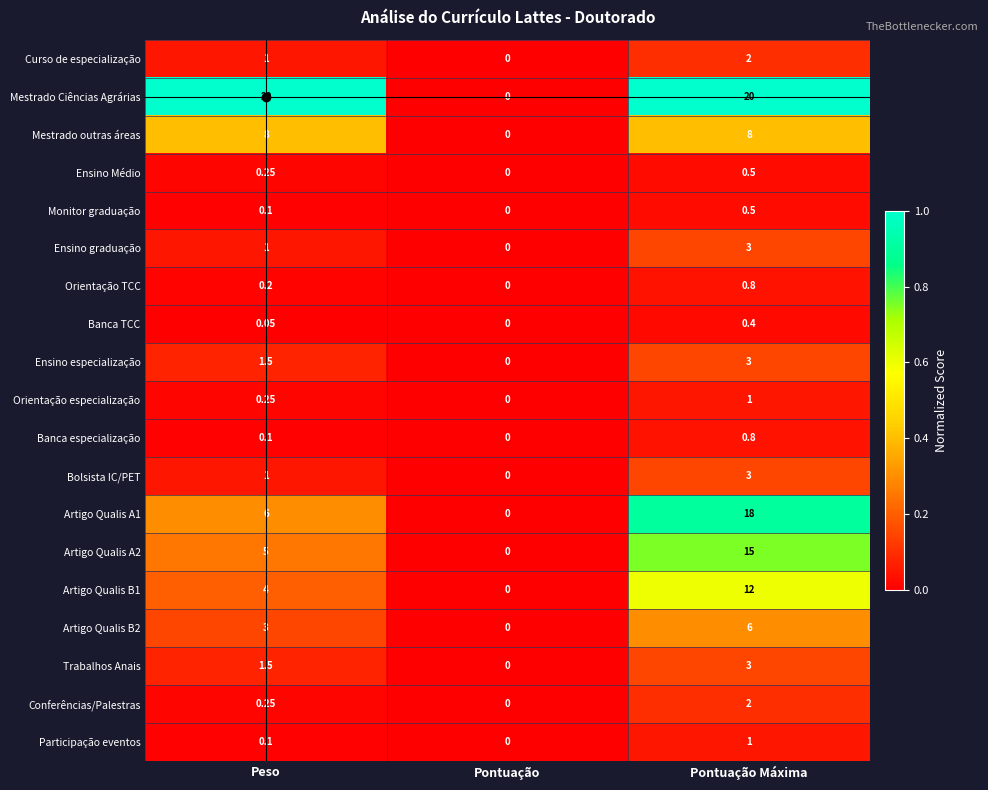

At which label is Artigo Qualis B1 closest to 6?

Peso